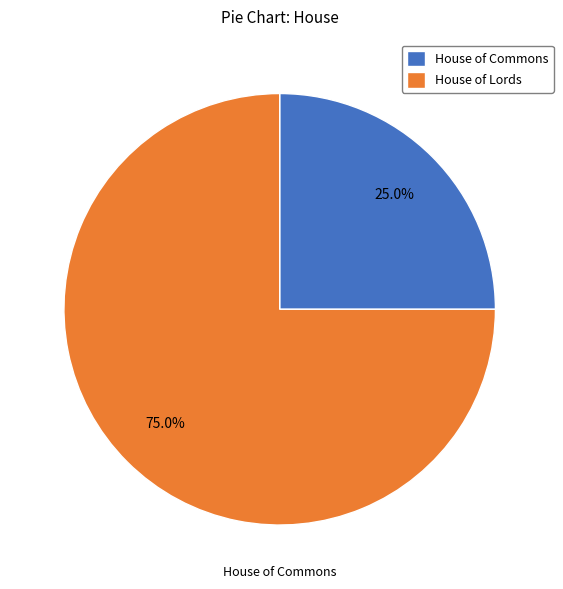

Is there any slice that represents more than half of the pie?

Yes